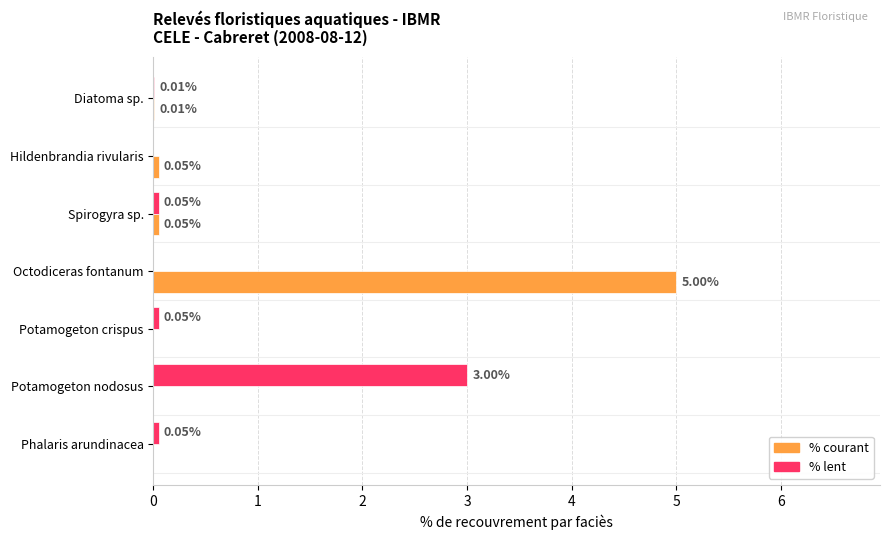

Between Diatoma sp. and Octodiceras fontanum, which series saw the biggest shift?

% courant